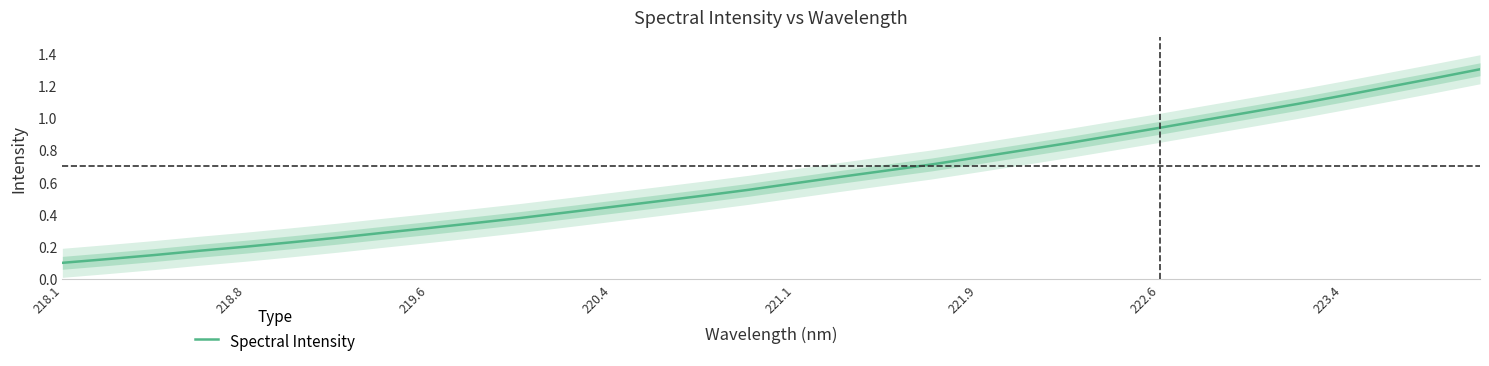

Reading left to right, what are all the values shown in this chart?

0.1	0.1	0.1	0.2	0.2	0.2	0.3	0.3	0.3	0.3	0.4	0.4	0.4	0.5	0.5	0.6	0.6	0.6	0.7	0.7	0.8	0.8	0.8	0.9	0.9	1.0	1.0	1.1	1.1	1.2	1.2	1.3